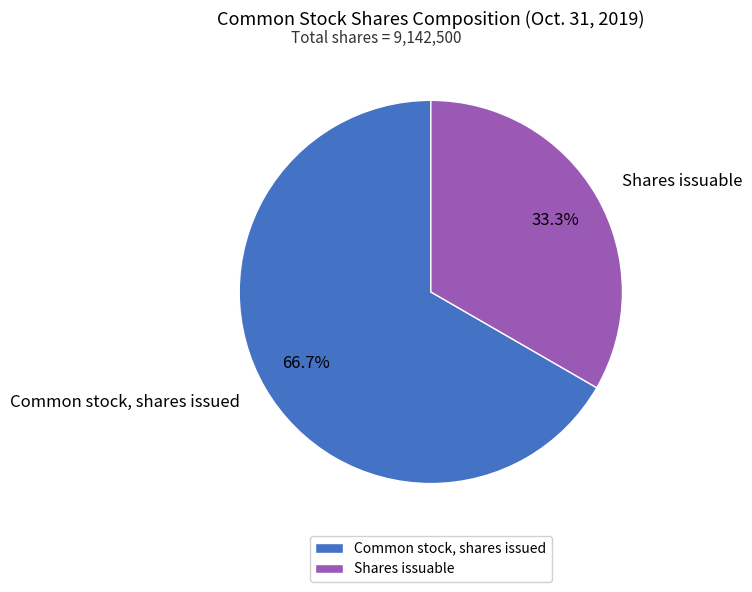

Rank the categories by value from lowest to highest.

Shares issuable, Common stock, shares issued